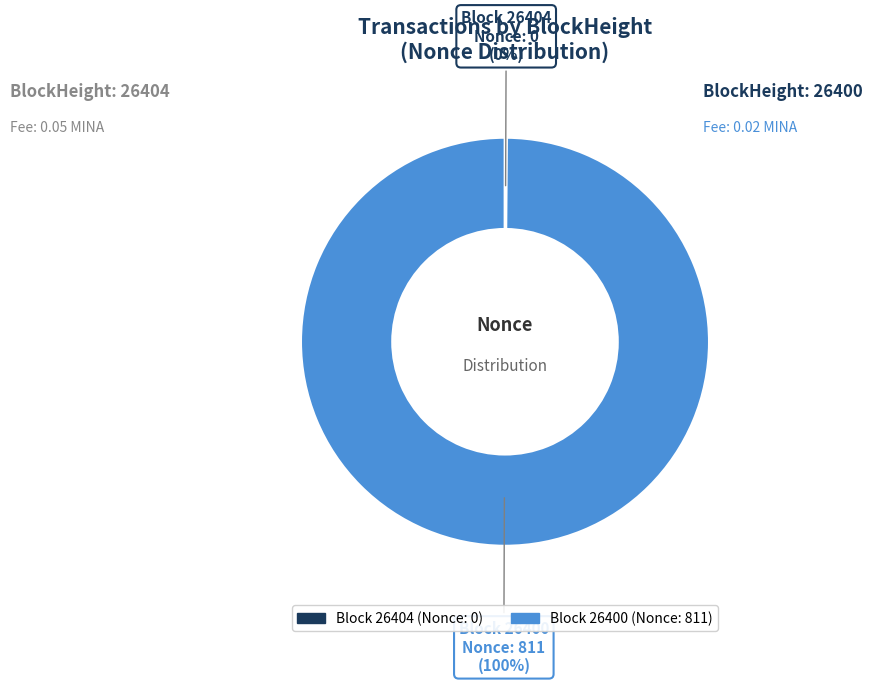

Is there any slice that represents more than half of the pie?

Yes